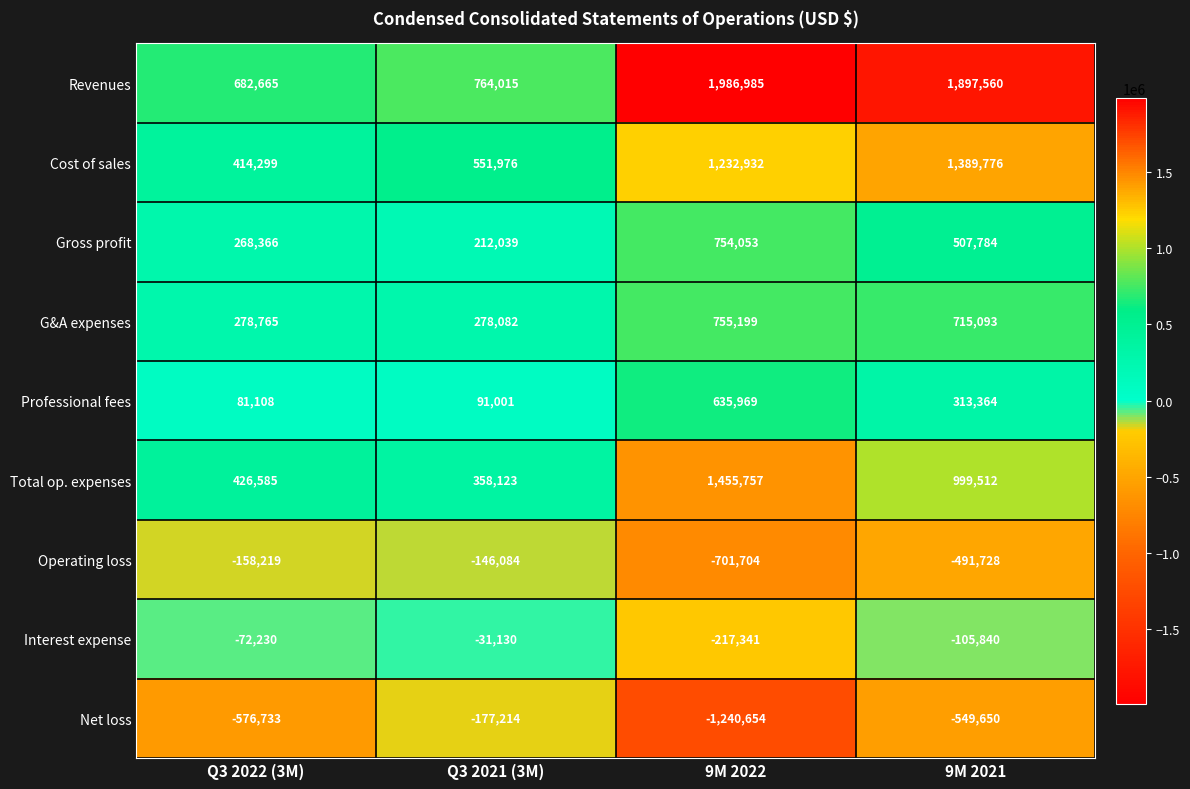

At which category does the chart reach its peak across all series?

9M 2022